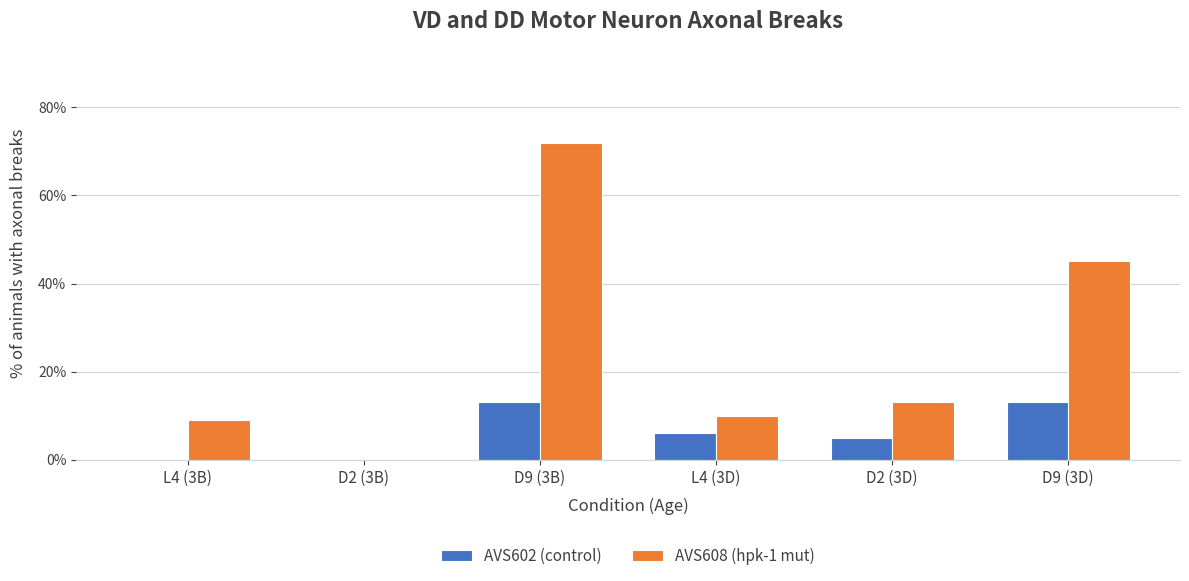

What is the sum of all AVS608 (hpk-1 mut) values?

1.5